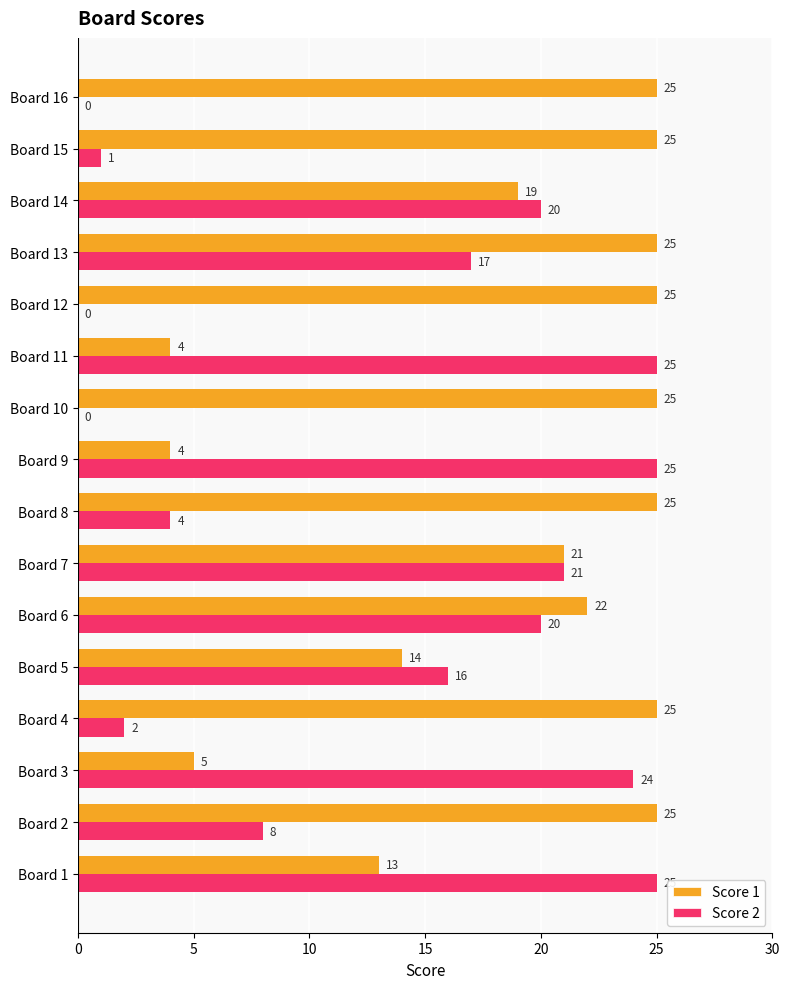

Which series changed the most between Board 4 and Board 15?

Score 2